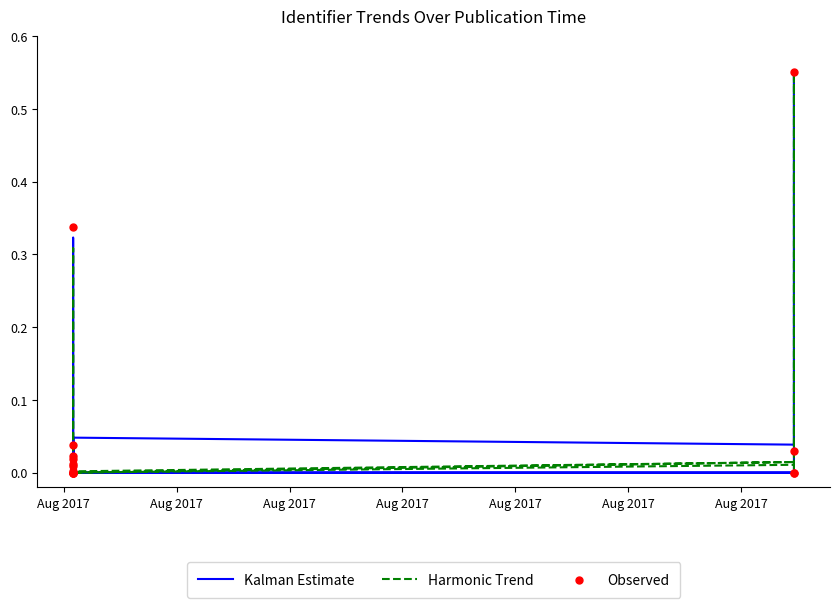

At how many categories does at least one series exceed 0?

14